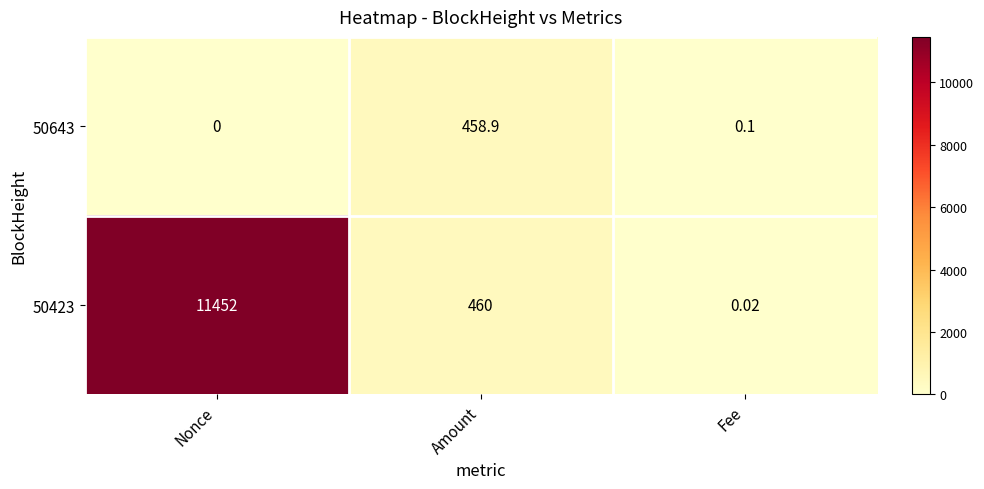

Is the value of 50423 at Amount greater than the value of 50643 at Nonce?

Yes